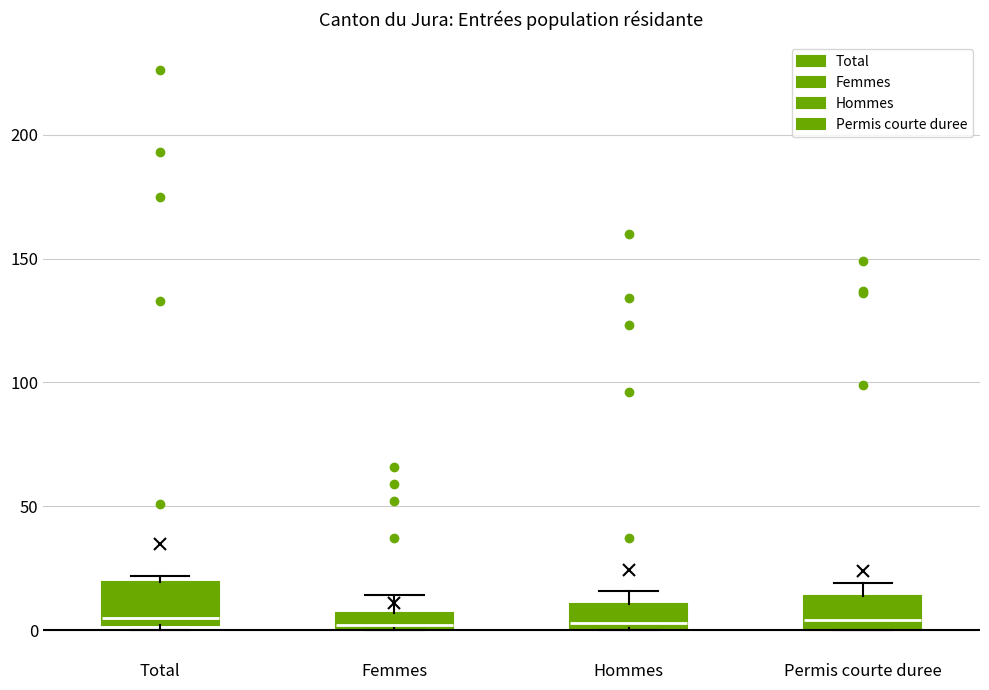

Where is the lower edge of the box for Hommes on the y-axis? The values are not printed on the chart, so give them approximately, as read against the axis.

0